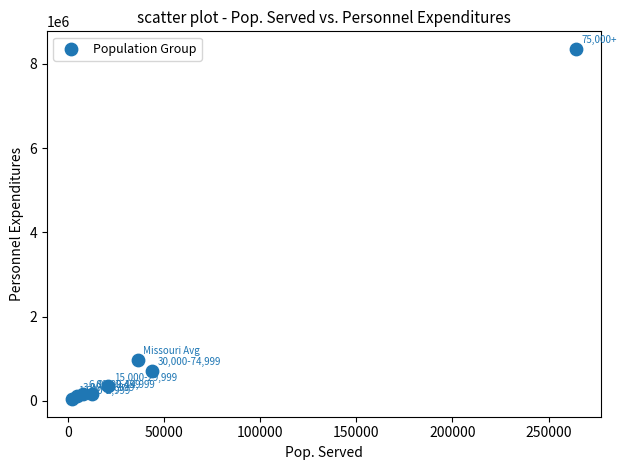

What Y value in the scatter plot is closest to 4196875?

973553.2